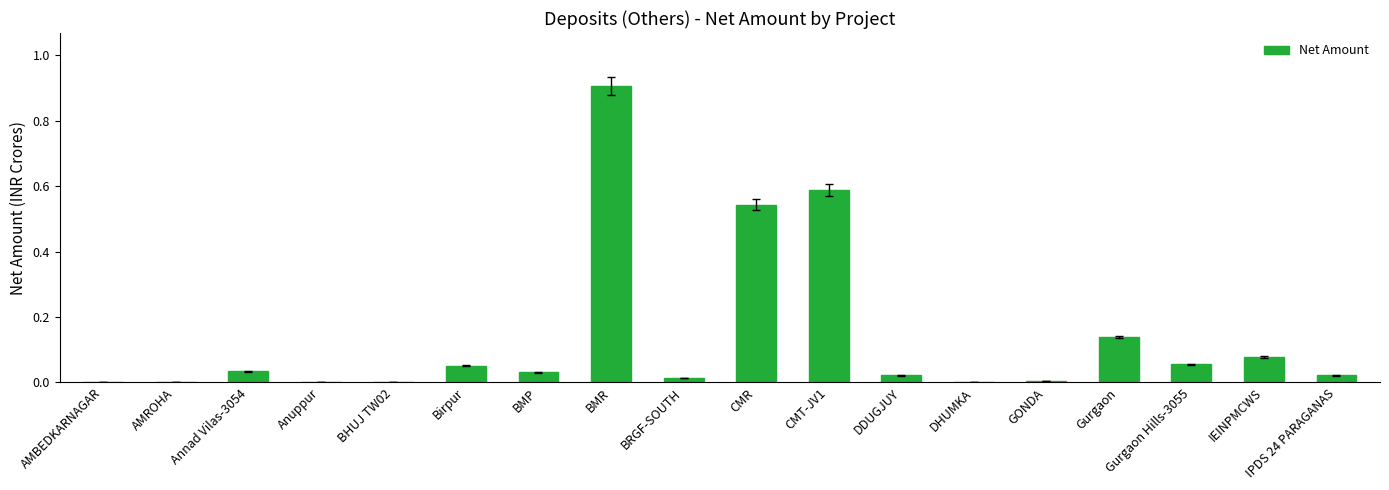

True or false: the data shows 0.0 at IPDS 24 PARAGANAS.

True